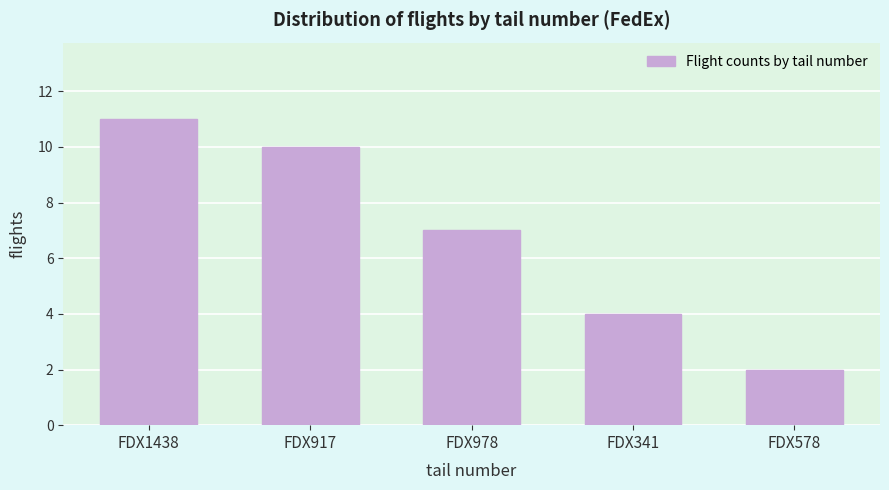

Reading left to right, extract all data points from this chart.

FDX1438=11	FDX917=10	FDX978=7	FDX341=4	FDX578=2